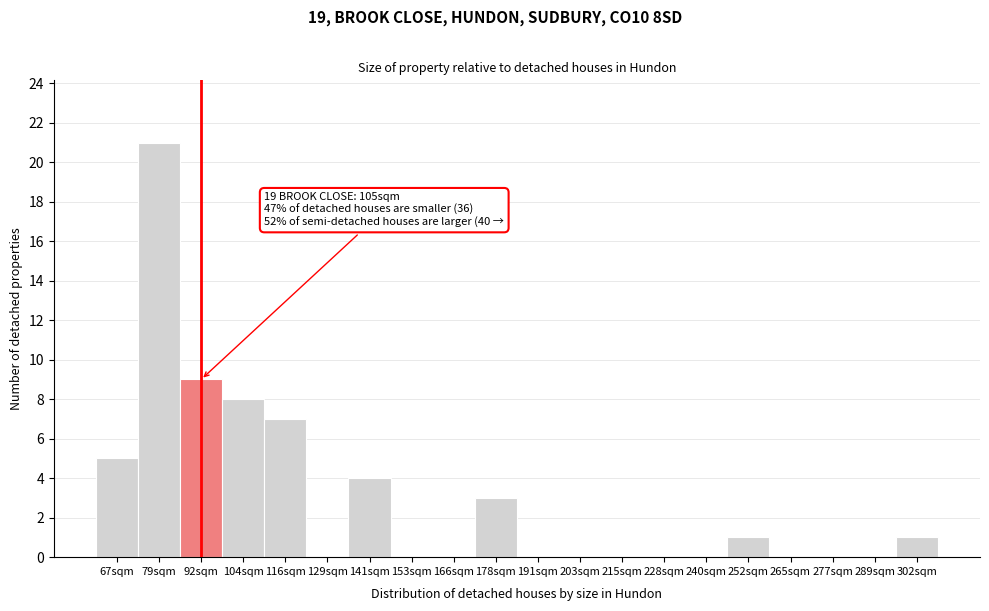

Reading right to left, transcribe all the data shown in this chart.

302sqm=1	289sqm=0	277sqm=0	265sqm=0	252sqm=1	240sqm=0	228sqm=0	215sqm=0	203sqm=0	191sqm=0	178sqm=3	166sqm=0	153sqm=0	141sqm=4	129sqm=0	116sqm=7	104sqm=8	92sqm=9	79sqm=21	67sqm=5